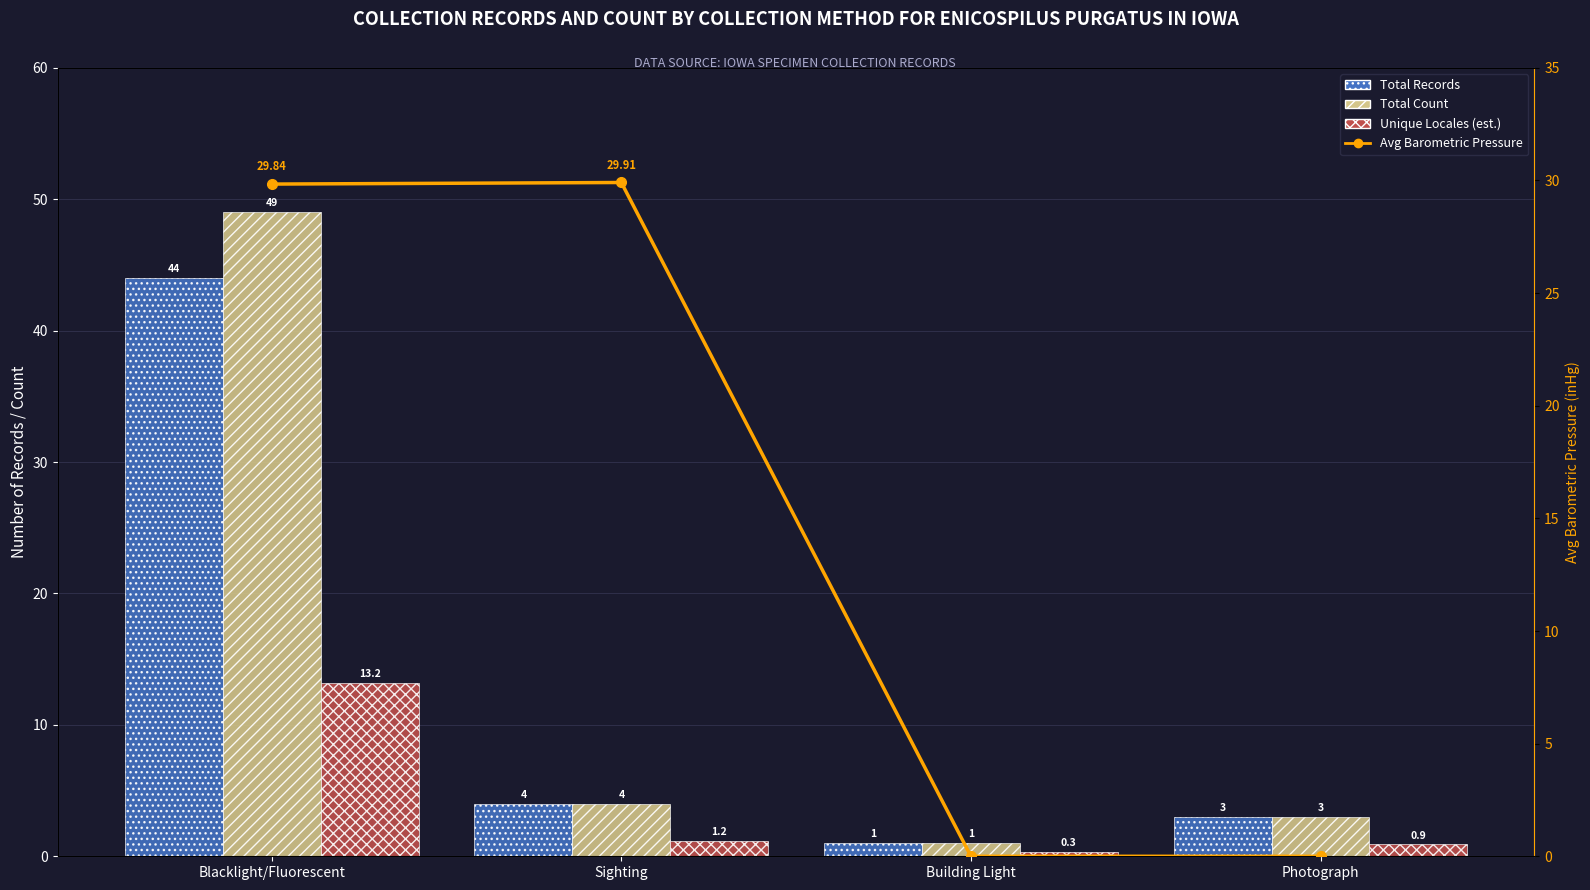

Which category has the highest value in the Unique Locales series?

Blacklight/Fluorescent